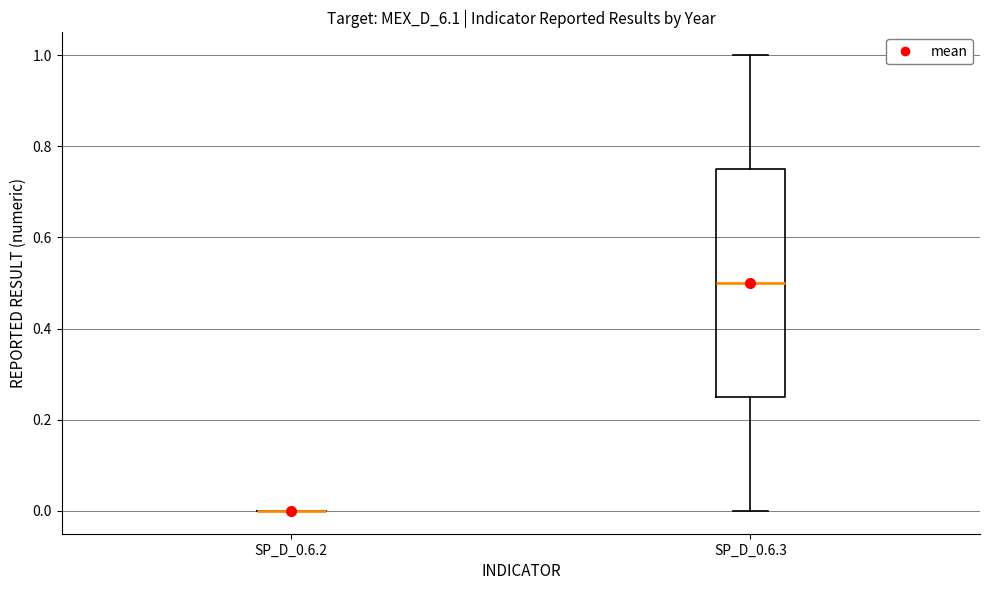

Reading left to right, transcribe this box plot: for each box, give where its median line is, the range the box spans, and where its two whiskers end, as read against the y-axis. The values are not printed on the chart, so give them approximately, as read against the axis.

SP_D_0.6.2: box collapsed to a line at 0.00, whiskers 0.00 to 0.00
SP_D_0.6.3: median 0.50, box 0.26 to 0.76, whiskers 0.00 to 1.00